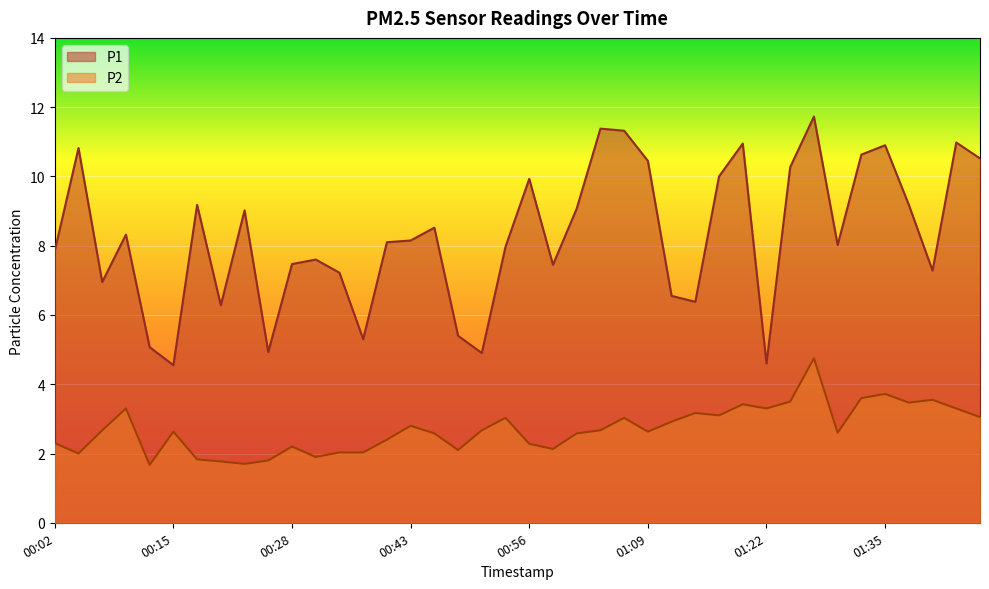

How many values in the P2 series exceed 2?

33